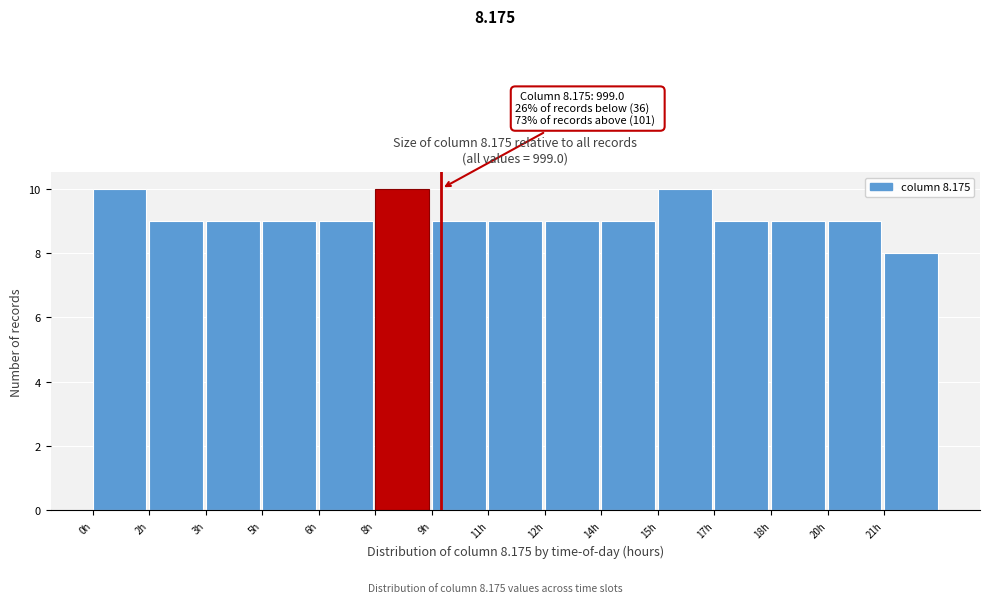

Reading right to left, what are all the values shown in this chart?

8	9	9	9	10	9	9	9	9	10	9	9	9	9	10